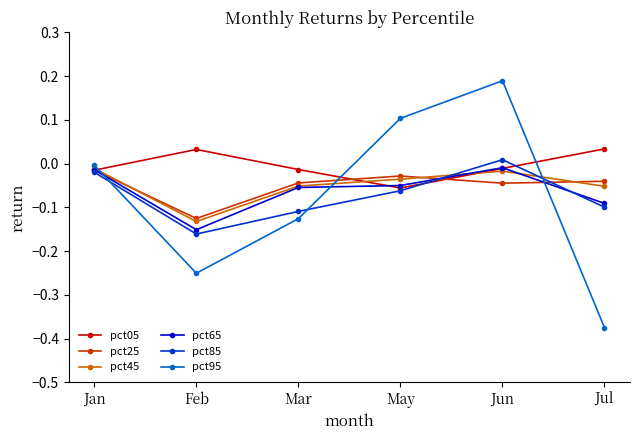

Which series has the largest total across all categories?

pct05